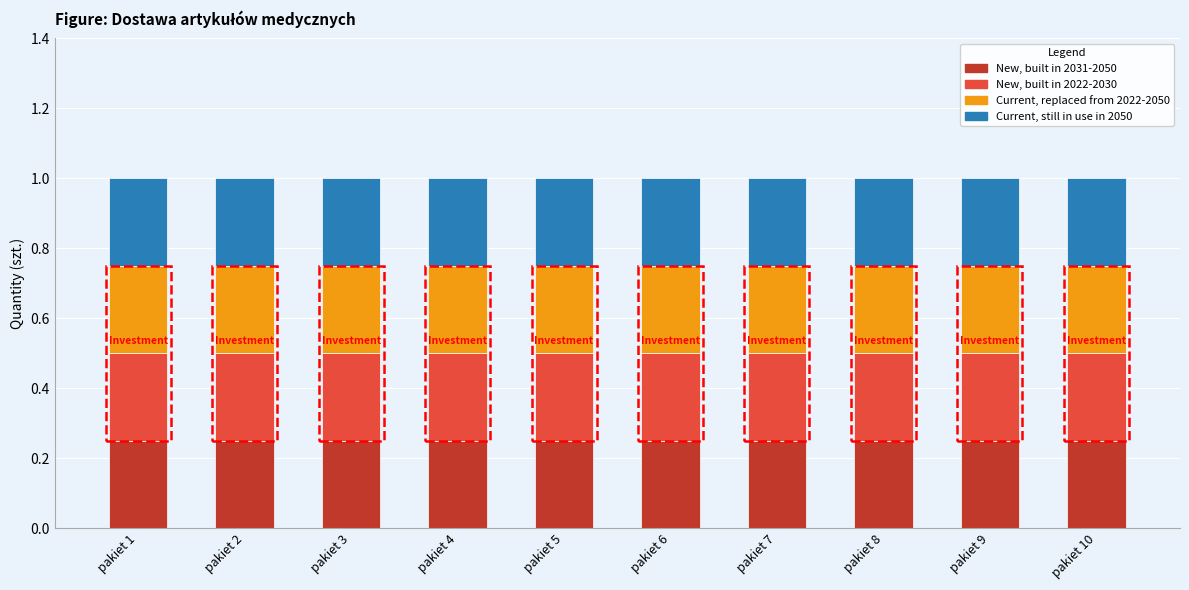

True or false: New, built in 2031-2050 has a value of 16 at pakiet 10.

False